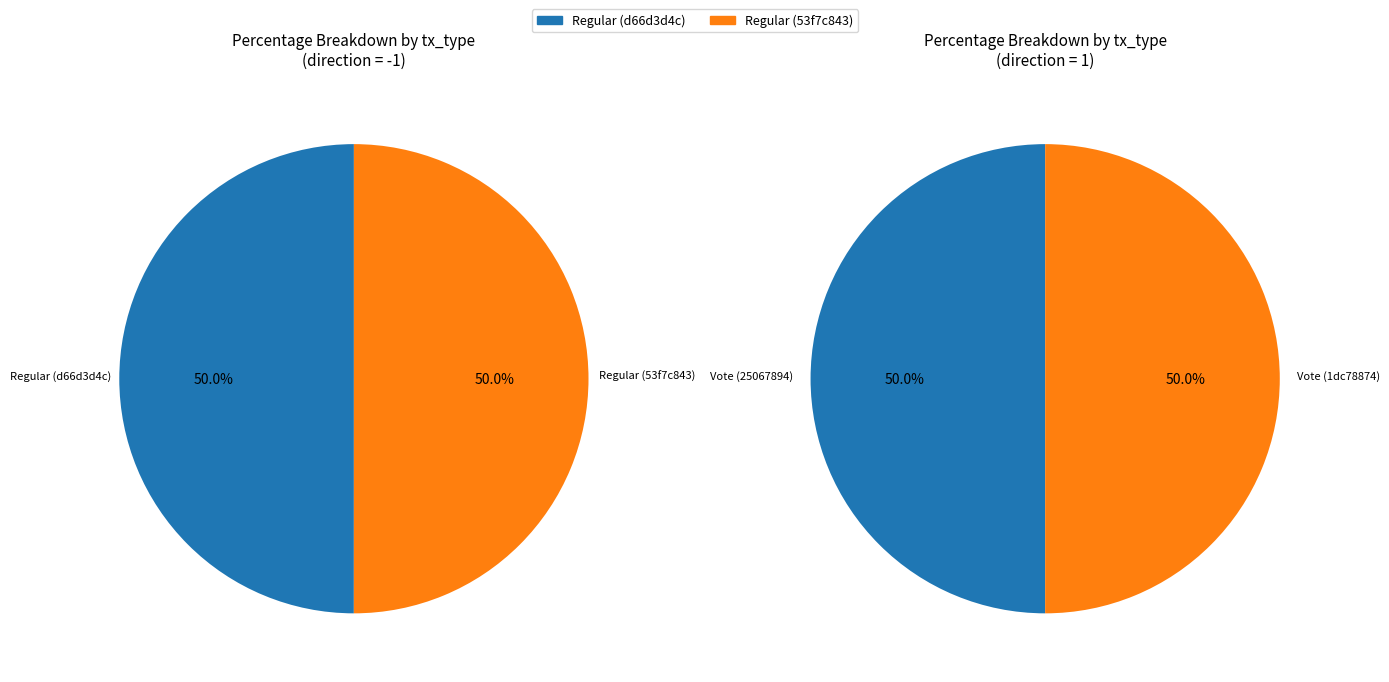

What percentage is the Vote slice, to the nearest percent?

50%